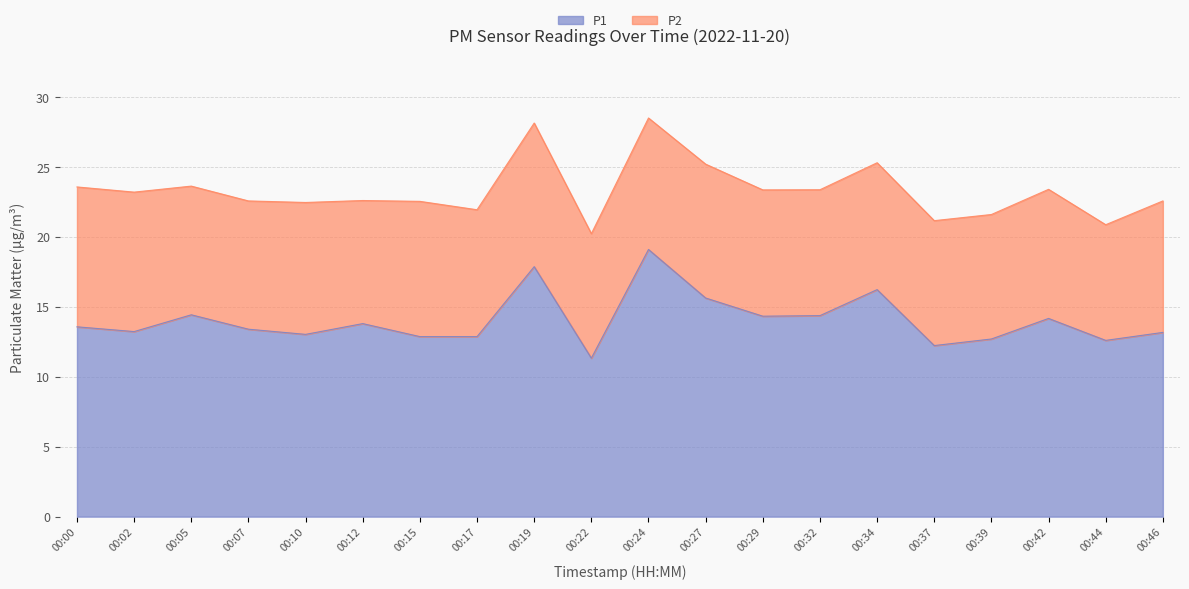

Reading left to right, extract all data points from this chart.

00:00=13.6	00:02=13.2	00:05=14.4	00:07=13.4	00:10=13.0	00:12=13.8	00:15=12.9	00:17=12.9	00:19=17.9	00:22=11.3	00:24=19.1	00:27=15.6	00:29=14.3	00:32=14.4	00:34=16.2	00:37=12.2	00:39=12.7	00:42=14.2	00:44=12.6	00:46=13.2